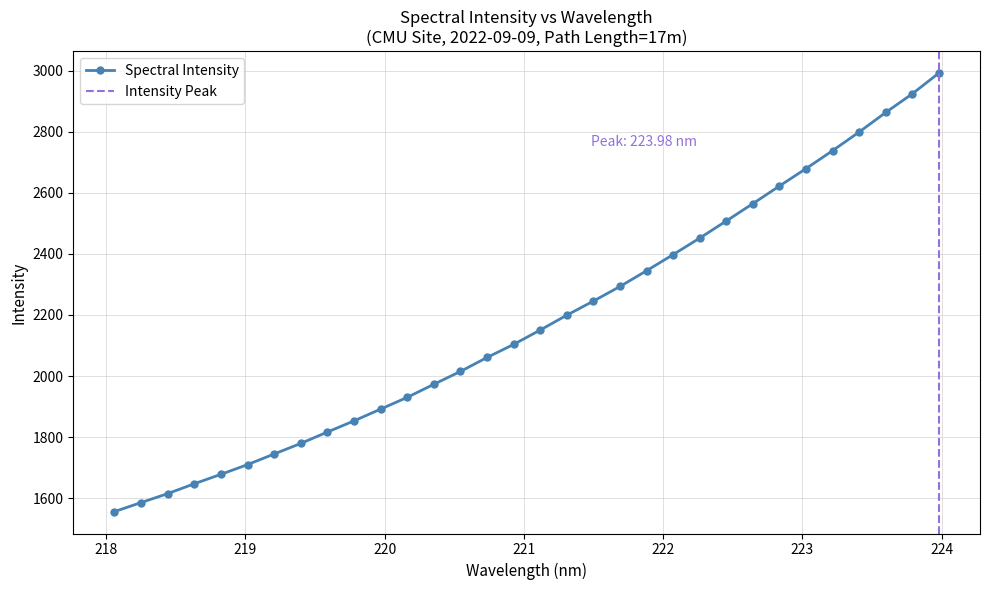

How many lines are shown in the chart?

1